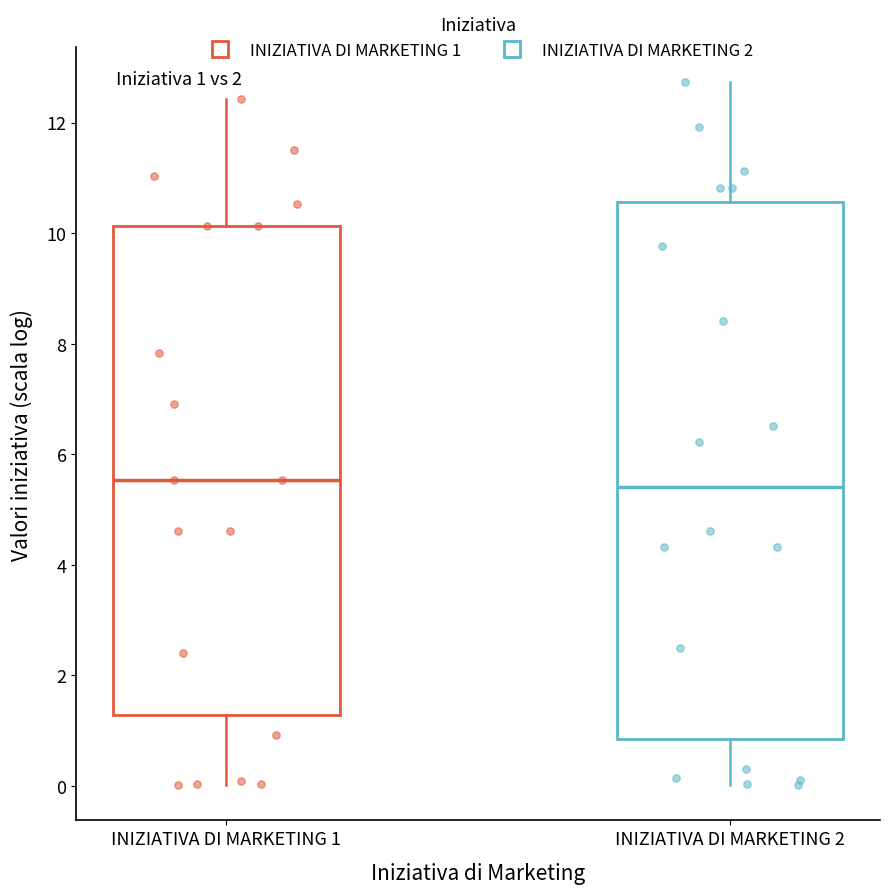

Which box is the tallest, from its lower edge to its upper edge?

INIZIATIVA DI MARKETING 2